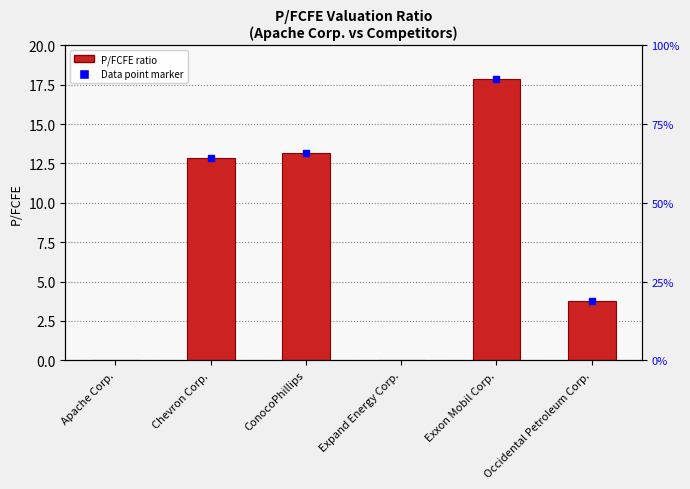

Are the bars horizontal?

No